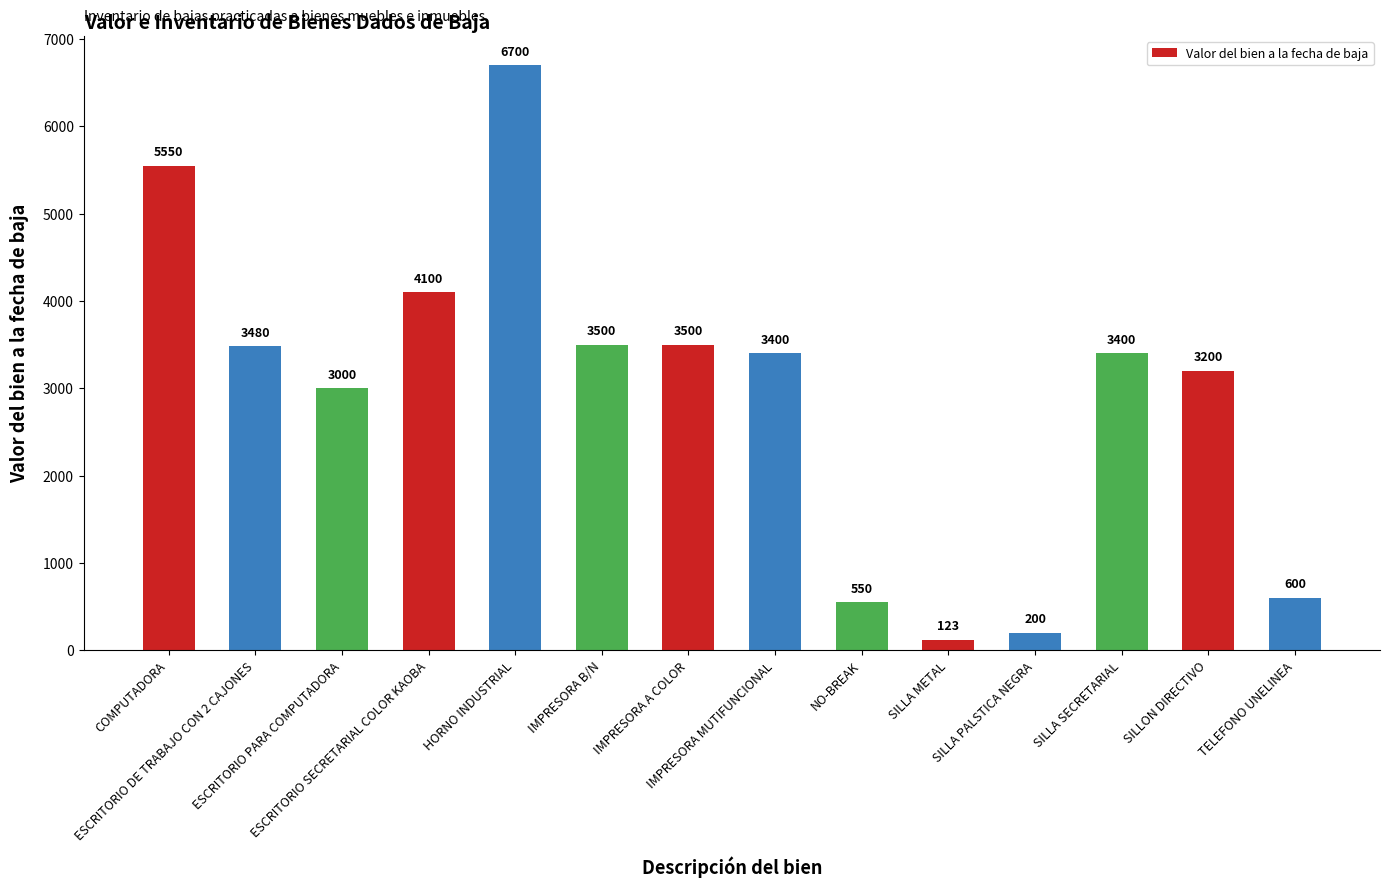

What is the change in value from COMPUTADORA to SILLA SECRETARIAL?

-2150